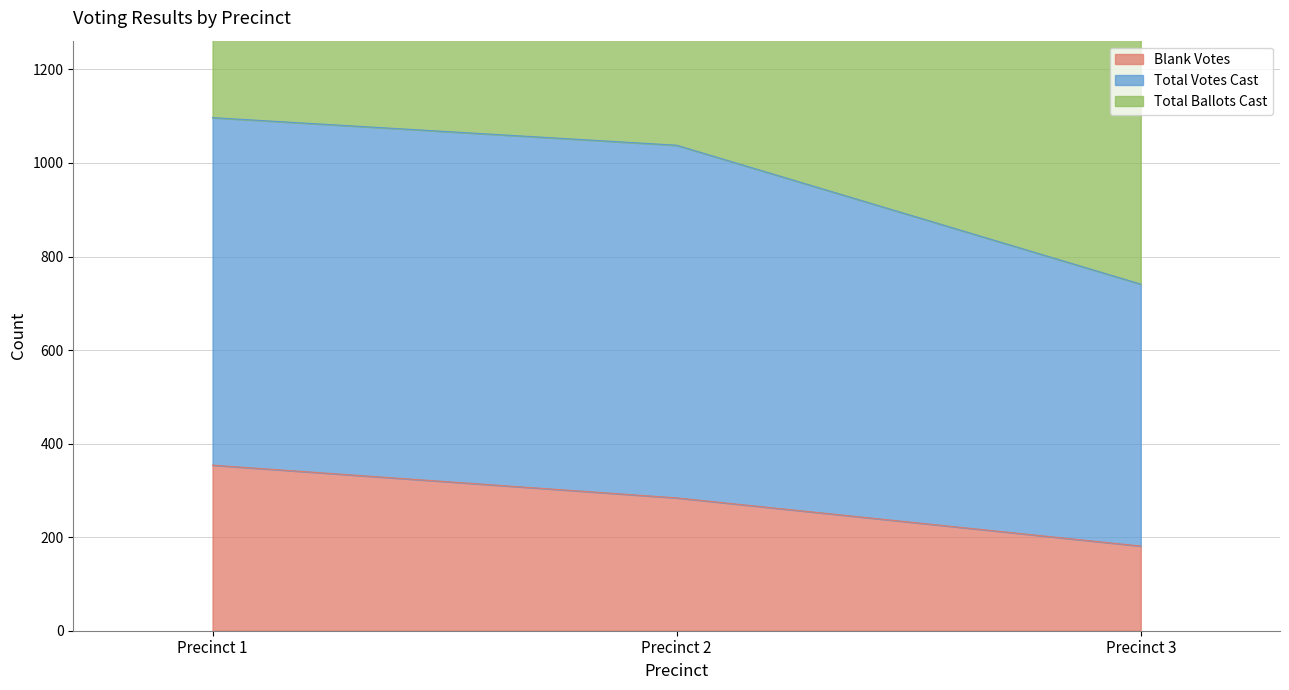

The value of Blank Votes at Precinct 1 is 354. True or false?

True